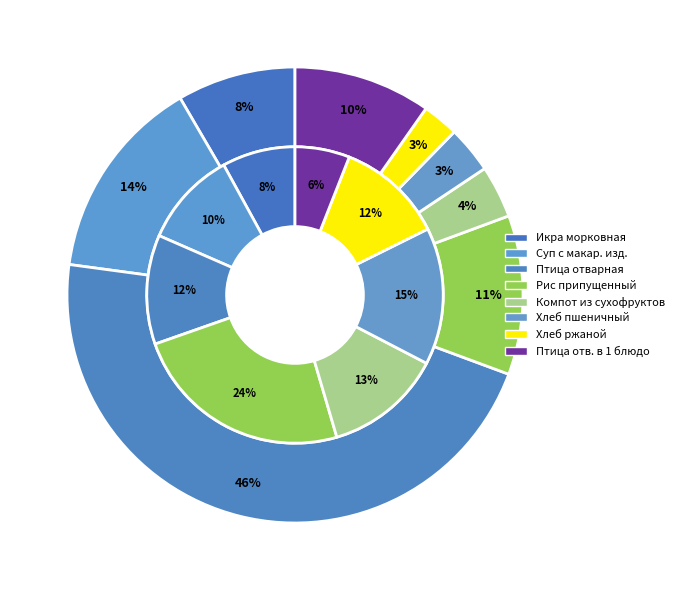

What percentage do Суп с макаронными изделиями and Птица отварная together represent?

60.9%